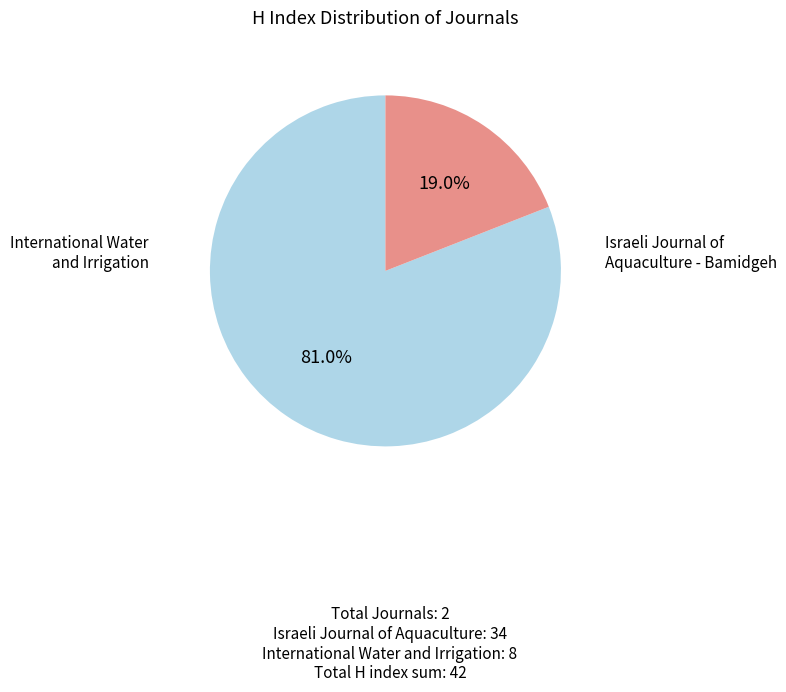

Is there a majority slice in this chart?

Yes